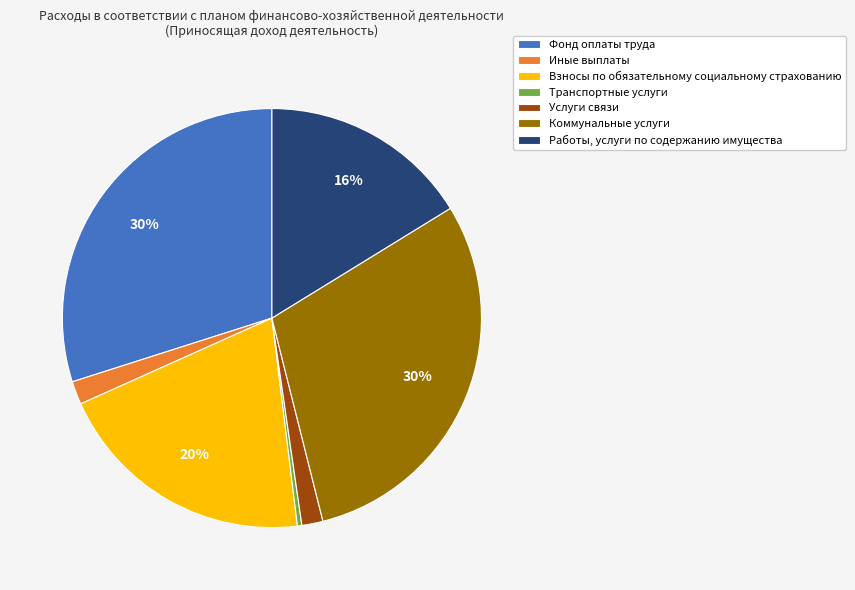

Which slice is the smallest?

Транспортные услуги